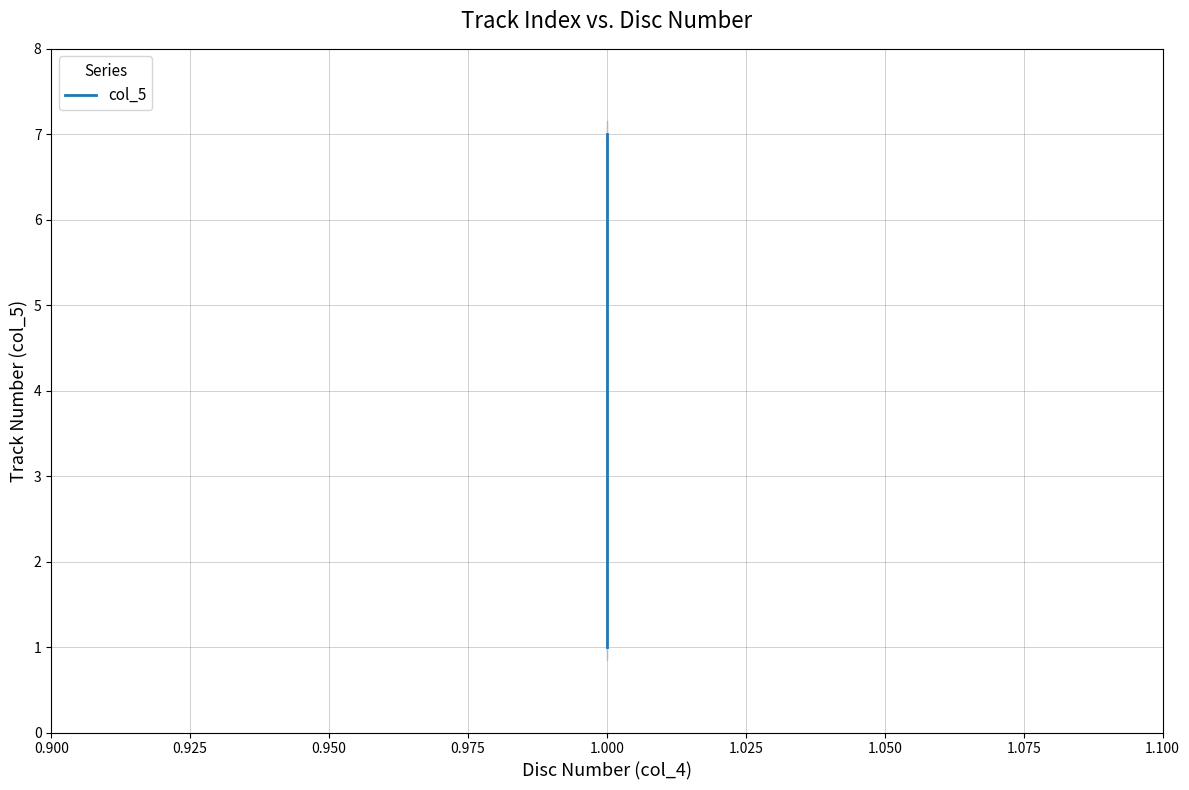

How many lines are shown in the chart?

1